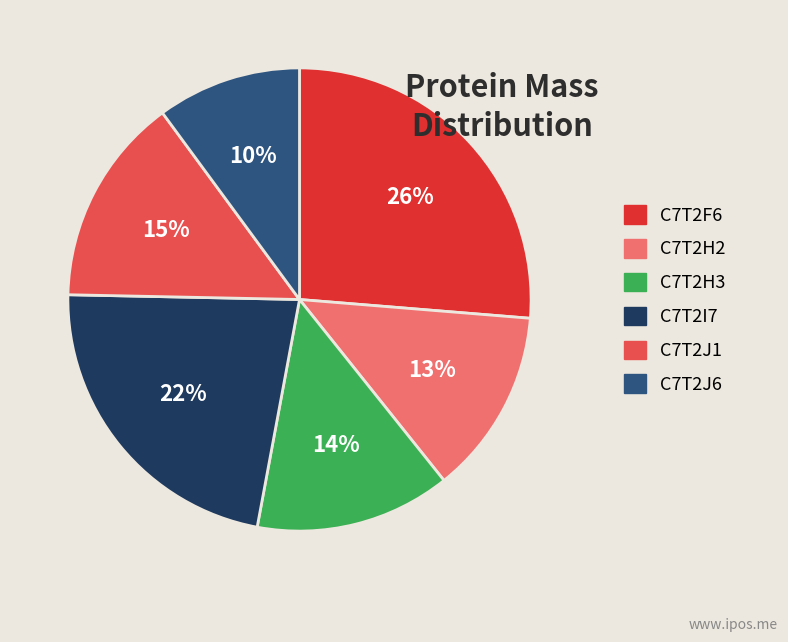

To the nearest percent, what percentage of the pie is C7T2J6?

10%